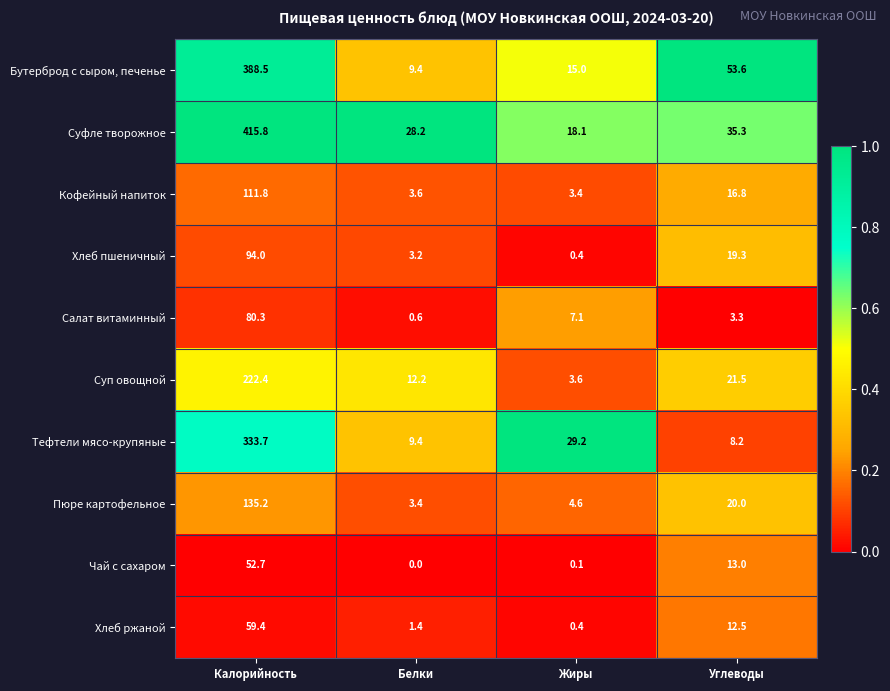

What is the difference between the highest and lowest values at Жиры?

29.1